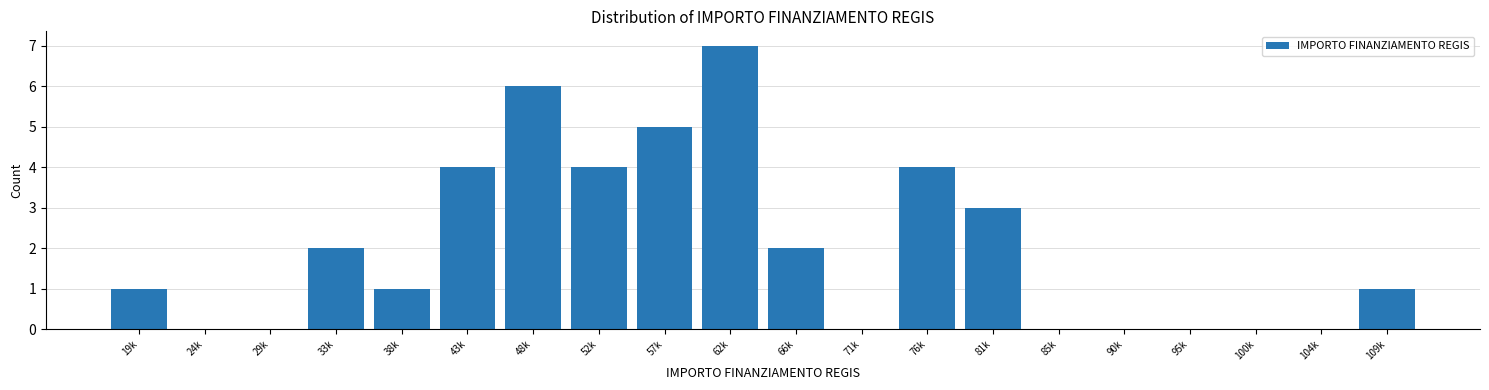

Reading right to left, list all the values displayed in this chart.

109k=1	104k=0	100k=0	95k=0	90k=0	85k=0	81k=3	76k=4	71k=0	66k=2	62k=7	57k=5	52k=4	48k=6	43k=4	38k=1	33k=2	29k=0	24k=0	19k=1